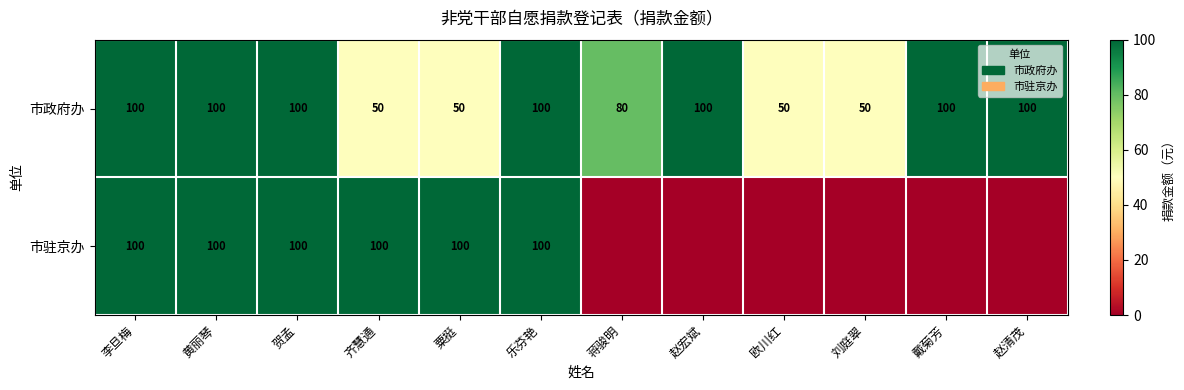

What is the approximate value of 市政府办 at 黄丽琴, to the nearest 10?

100